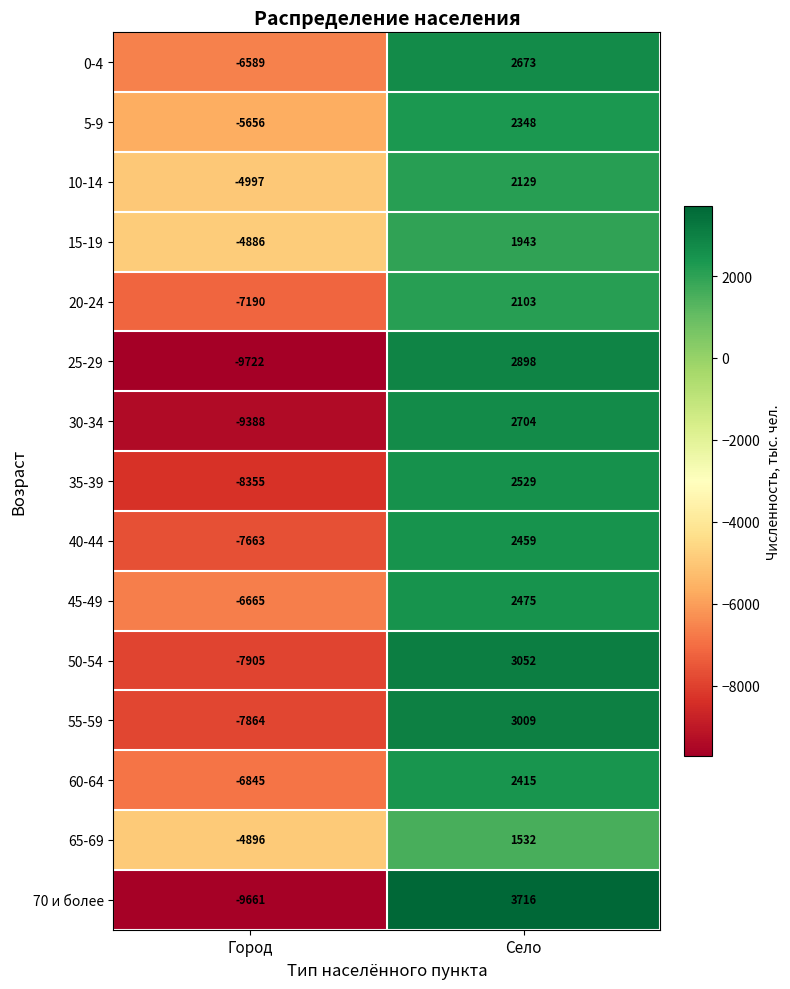

Rank the series at Село from highest to lowest value.

70 и более, 50-54, 55-59, 25-29, 30-34, 0-4, 35-39, 45-49, 40-44, 60-64, 5-9, 10-14, 20-24, 15-19, 65-69